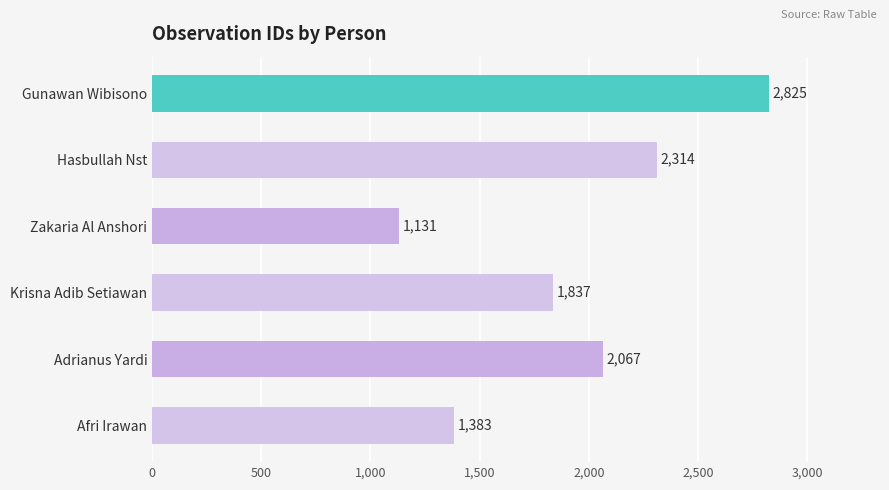

What is the average value?

1926